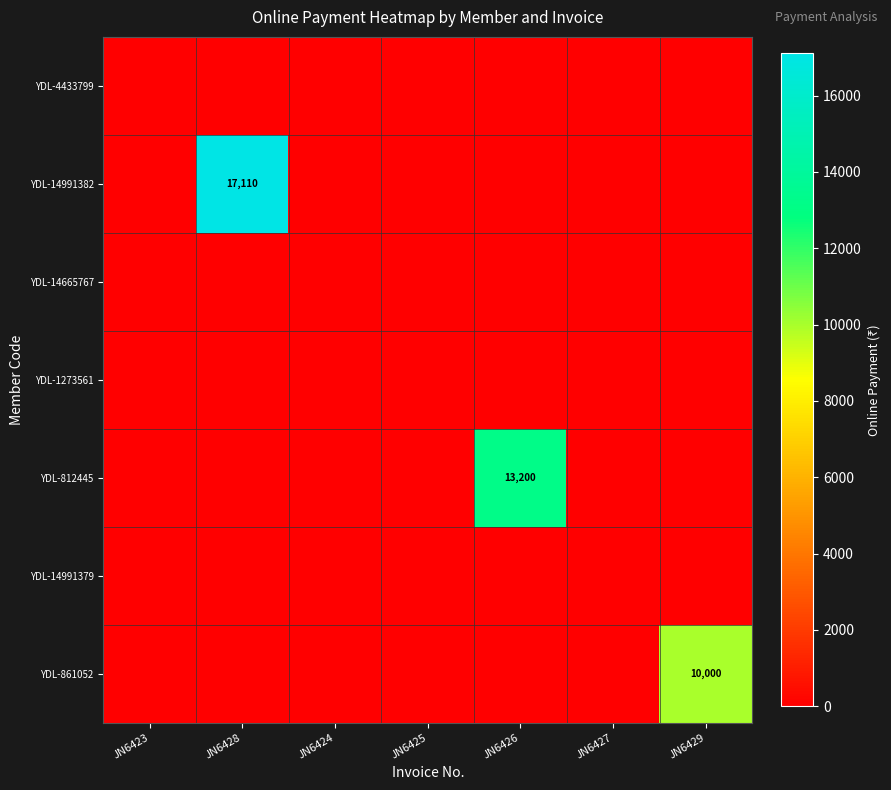

Which series has the largest total across all categories?

YDL-14991382